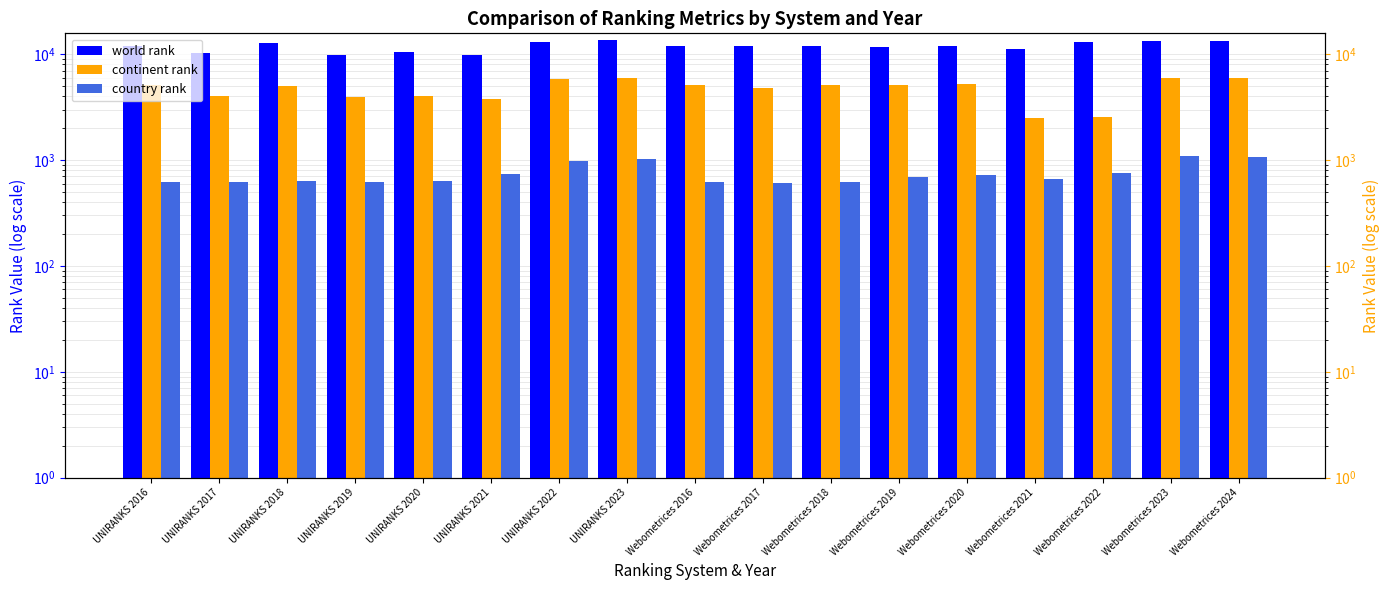

What is the smallest value displayed?

613